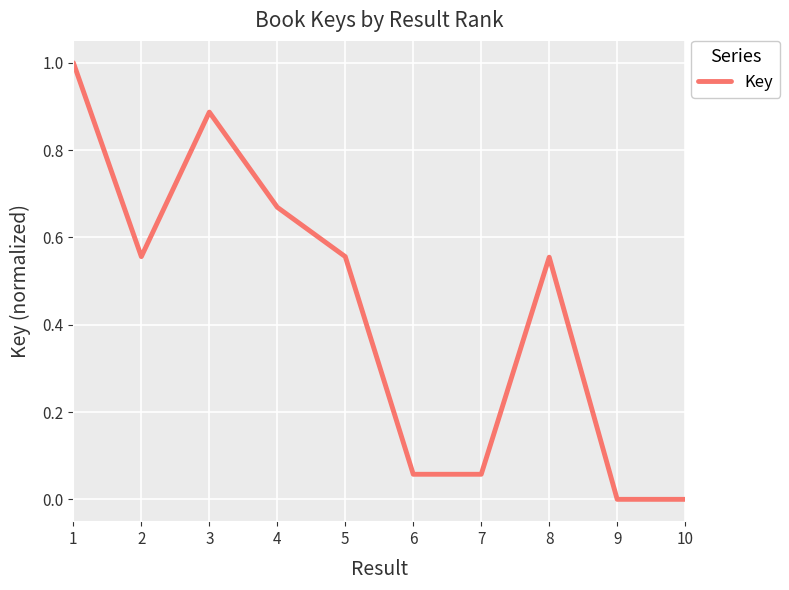

What is the difference between the maximum and minimum values?

1.0